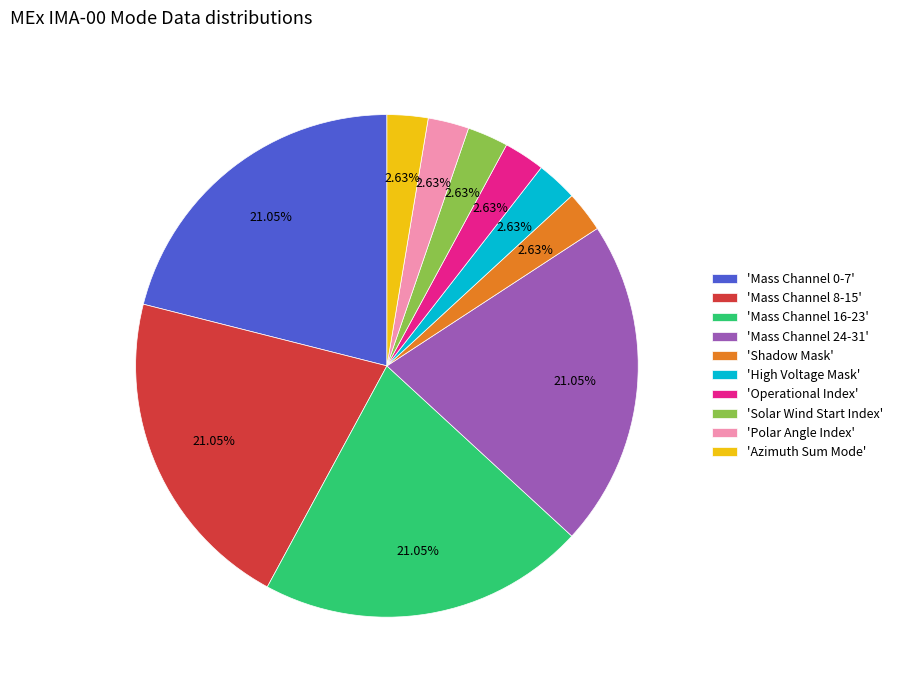

What is the ratio of the value at 'Mass Channel 24-31' to the value at 'Azimuth Sum Mode'?

8.0